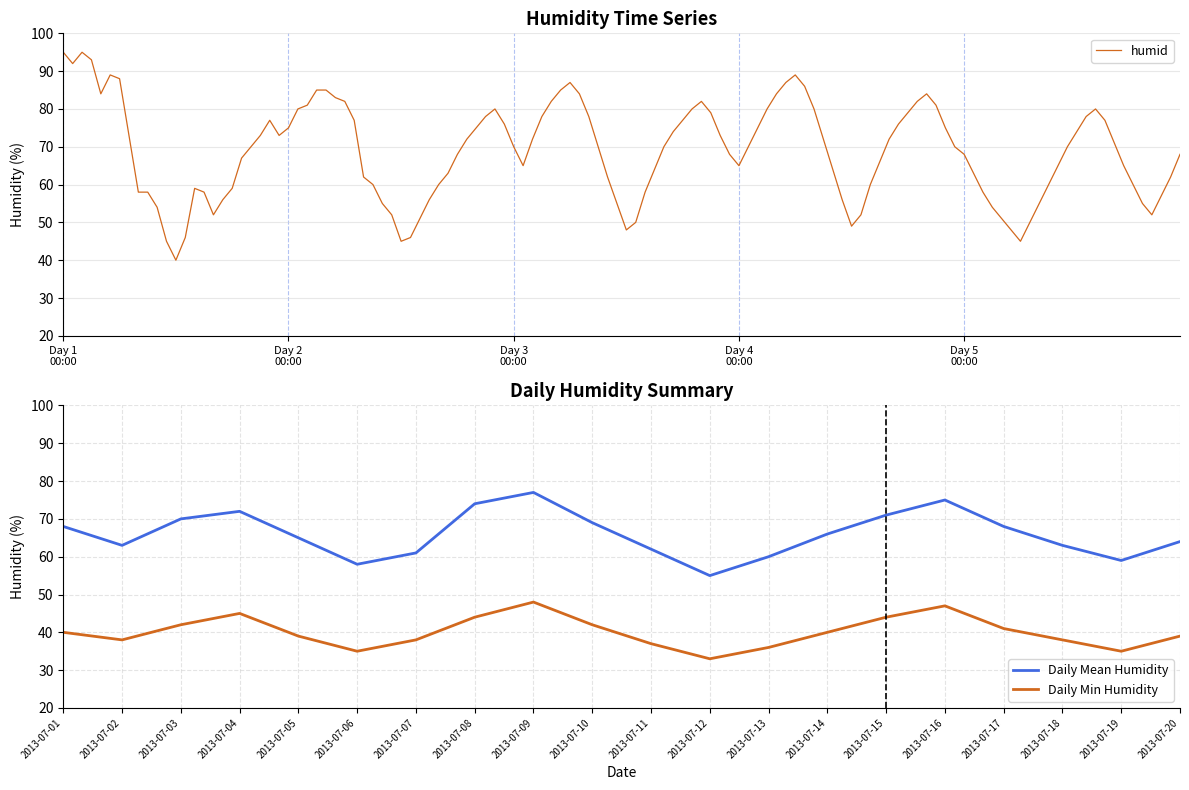

What is the average value of the Humid Daily Min series?

40